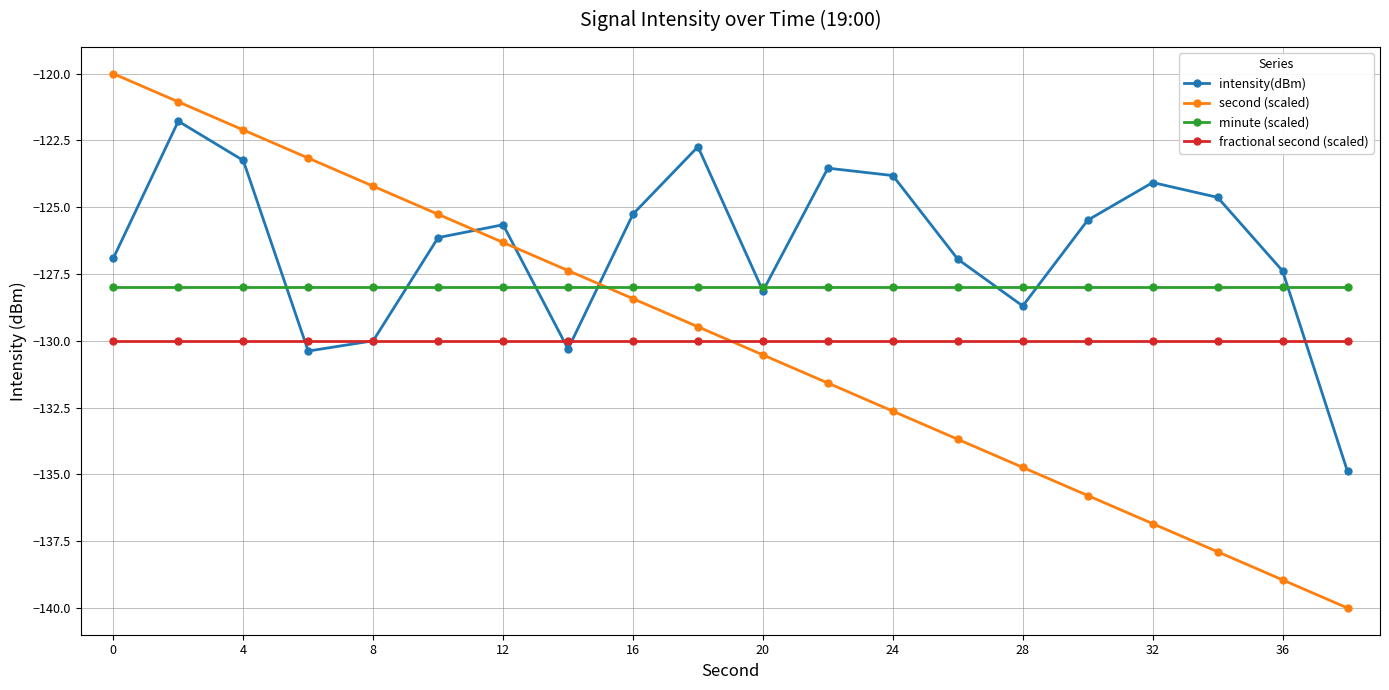

At how many categories does at least one series exceed -133?

20